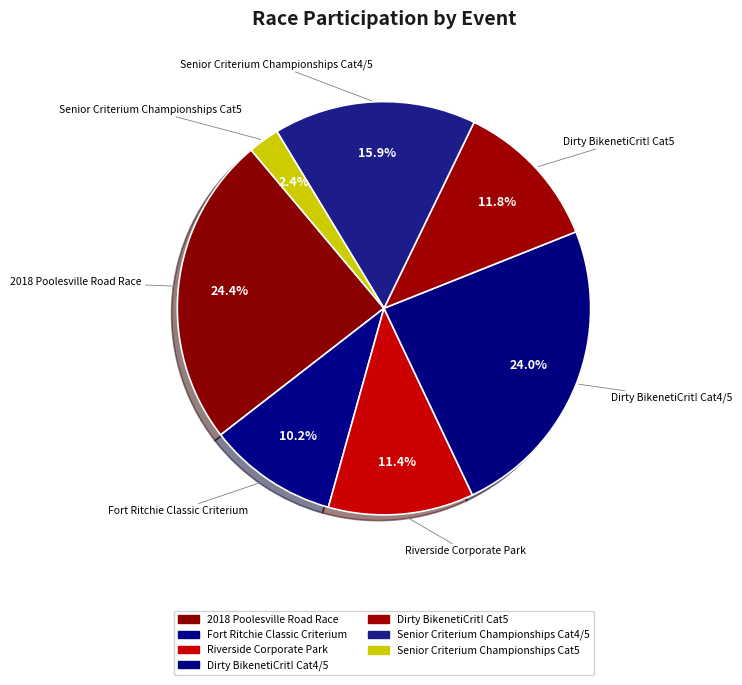

To the nearest percent, what percentage of the pie is Senior Criterium Championships Cat4/5?

16%